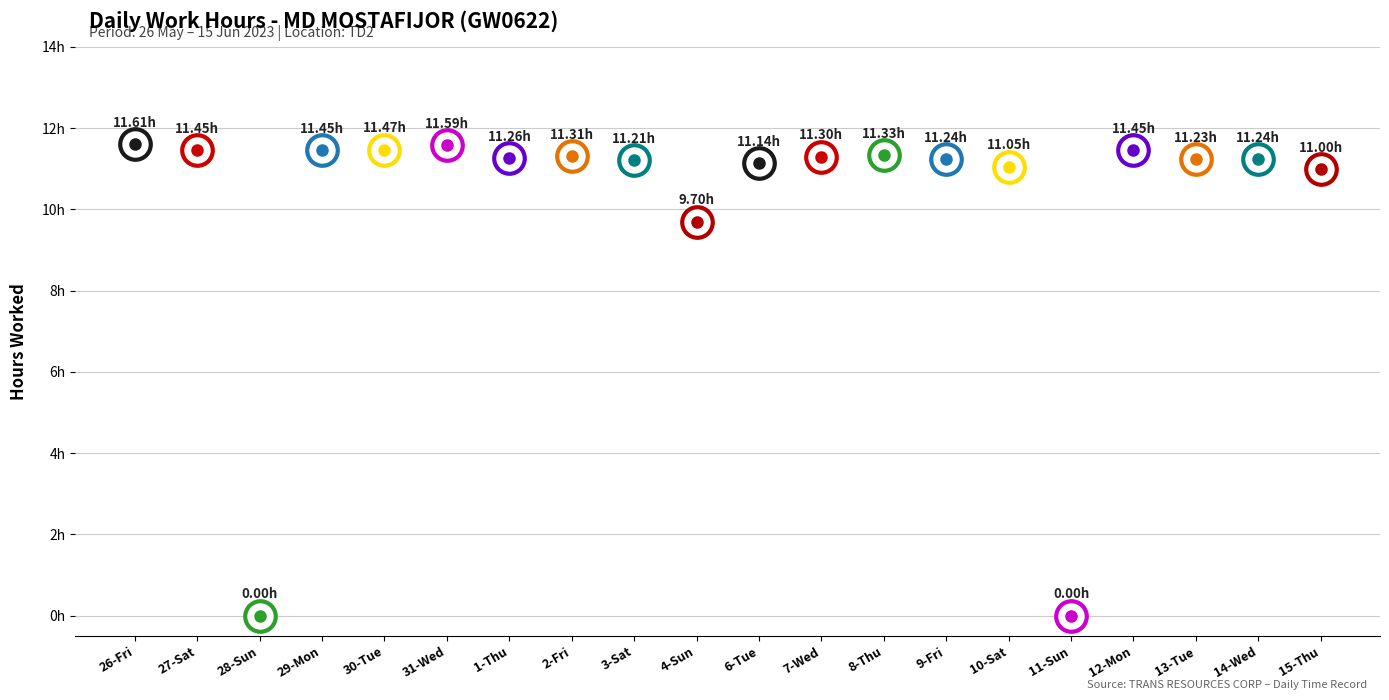

What is the difference between the maximum and minimum values?

11.6